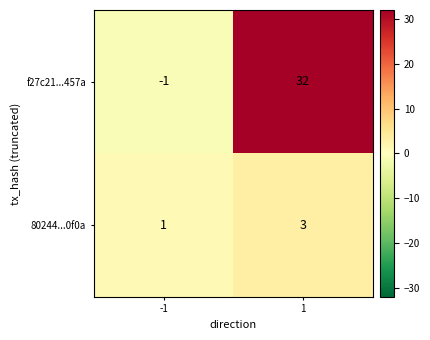

True or false: f27c21...457a has a value of 32 at 1.

True